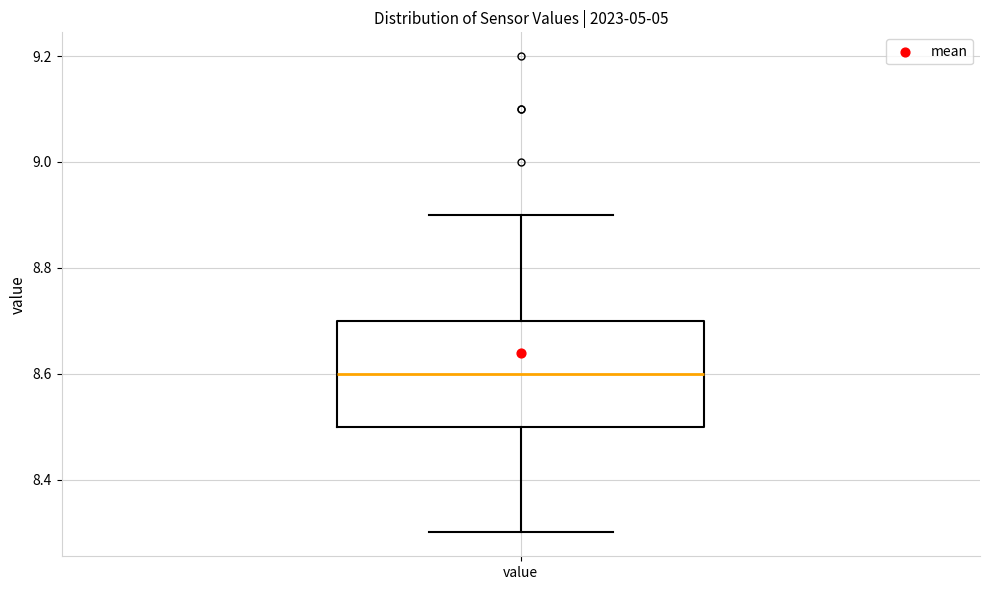

Read this box plot against the y-axis: the position of the median line, the range covered by the box, and the ends of both whiskers. The values are not printed on the chart, so give them approximately, as read against the axis.

median 8.6, box 8.5 to 8.7, whiskers 8.3 to 8.9